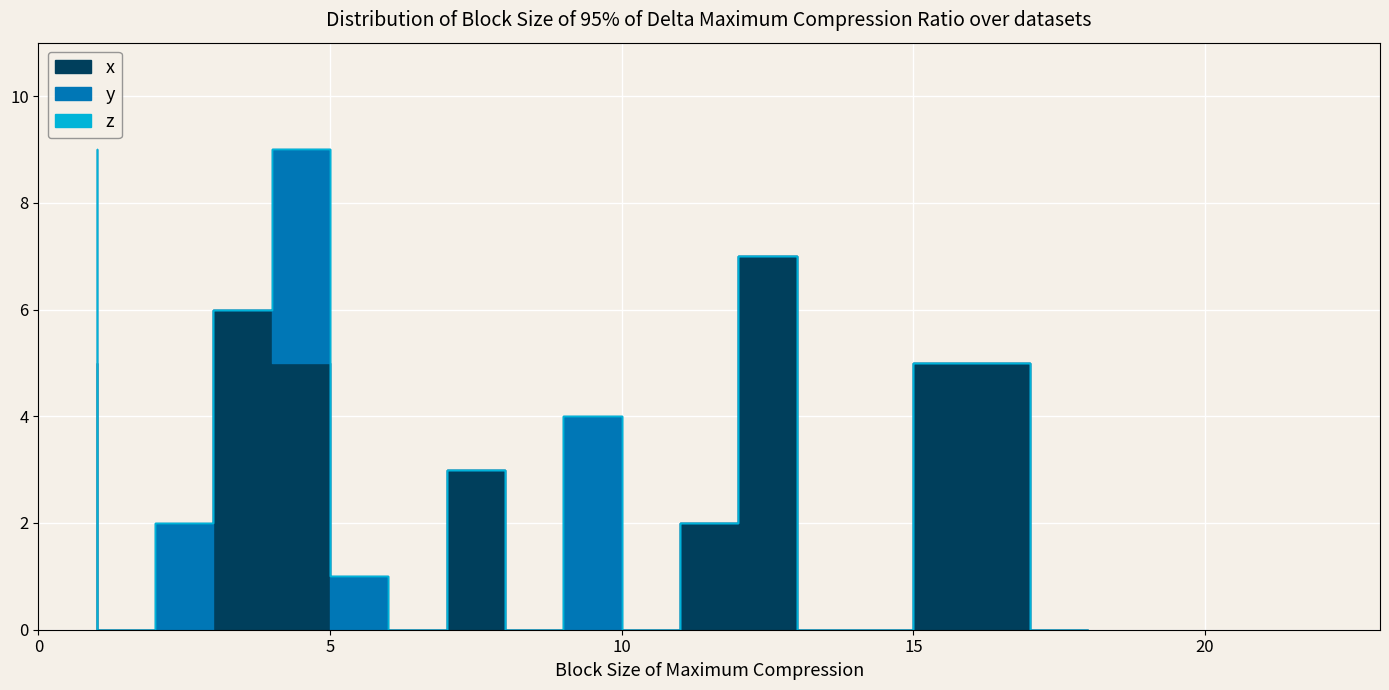

Is it true that y equals 0 at 12?

True